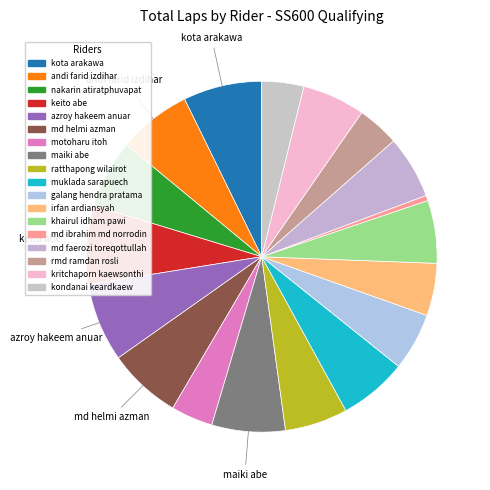

How many slices are in this pie chart?

18